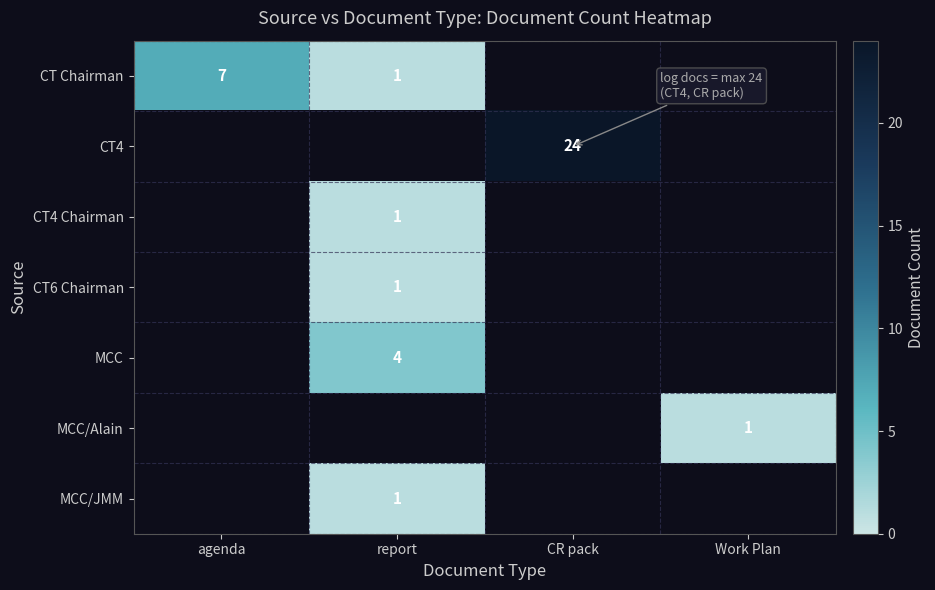

True or false: CT4 Chairman has a value of 1 at report.

True